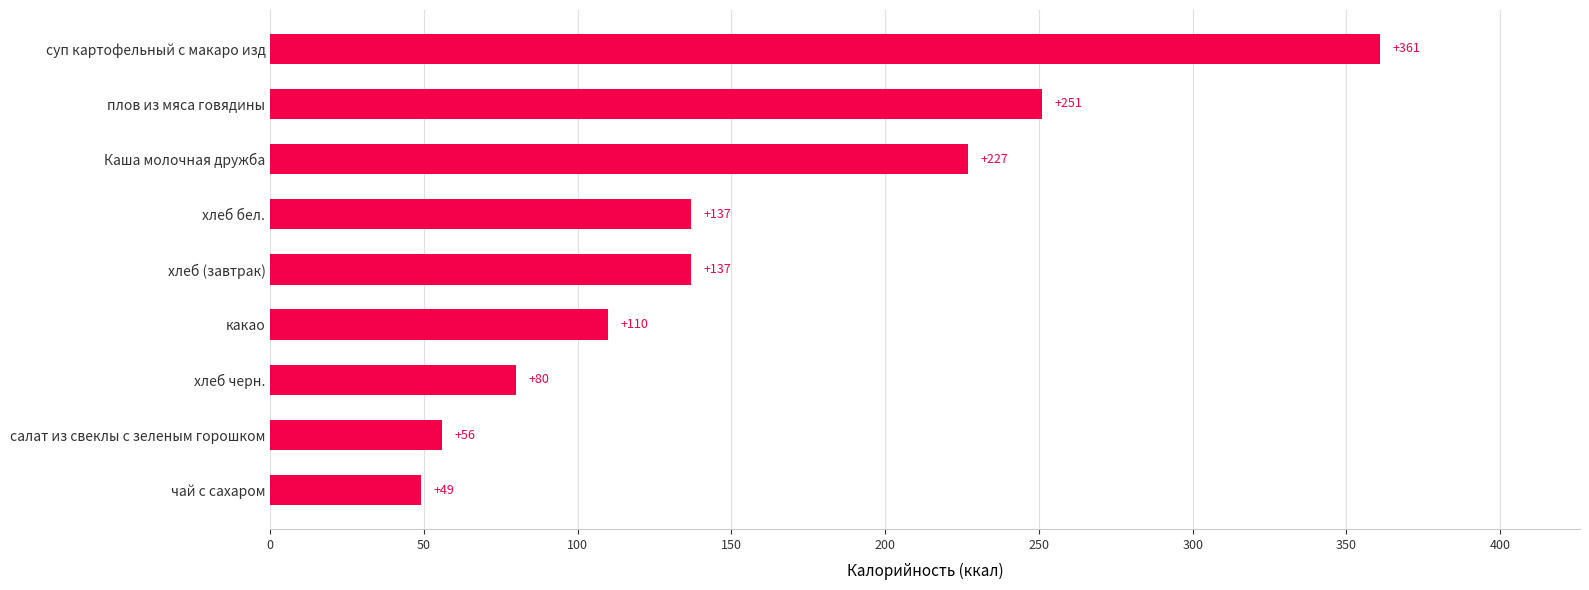

What value does the data have at салат из свеклы с зеленым горошком, to the nearest 10?

60